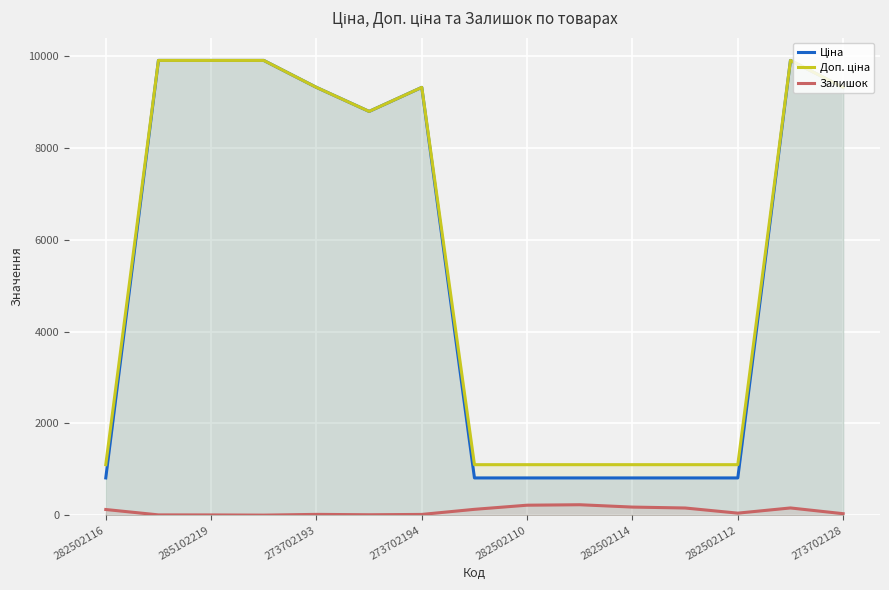

How many values in the Ціна series exceed 8797?

8